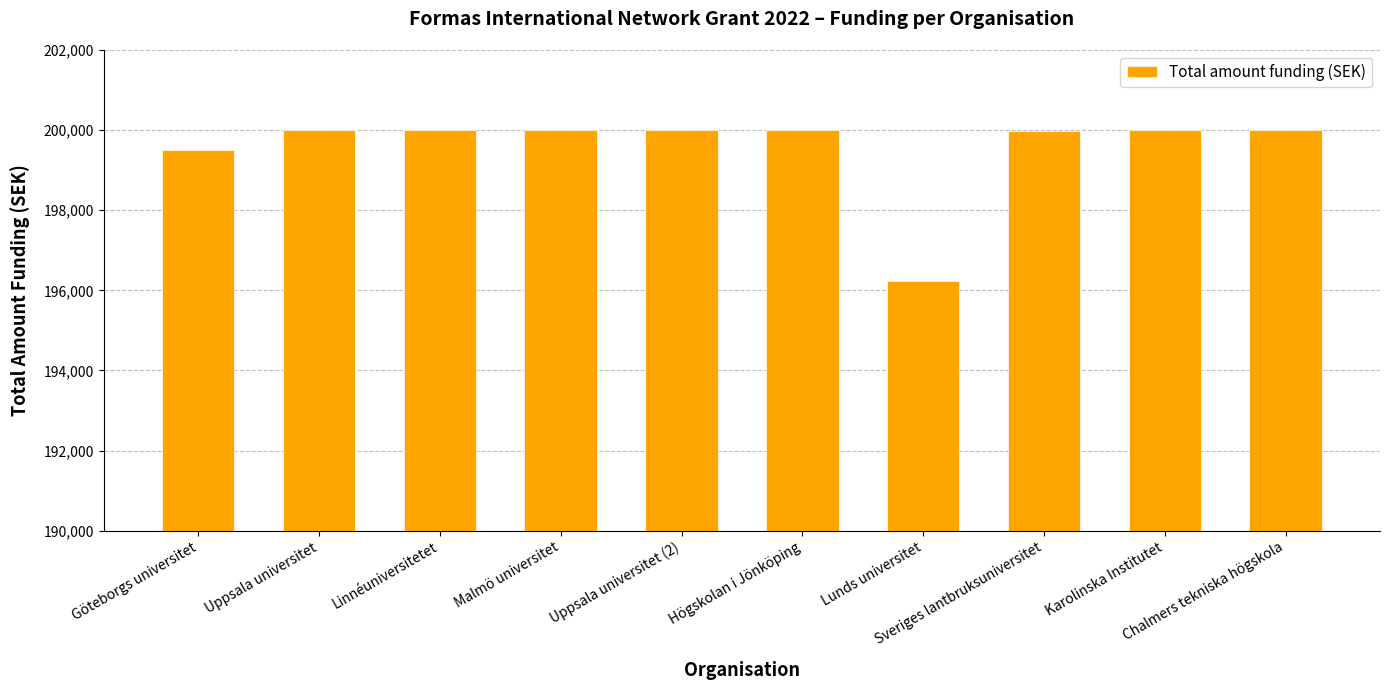

What is the change in value from Linnéuniversitetet to Lunds universitet?

-3775